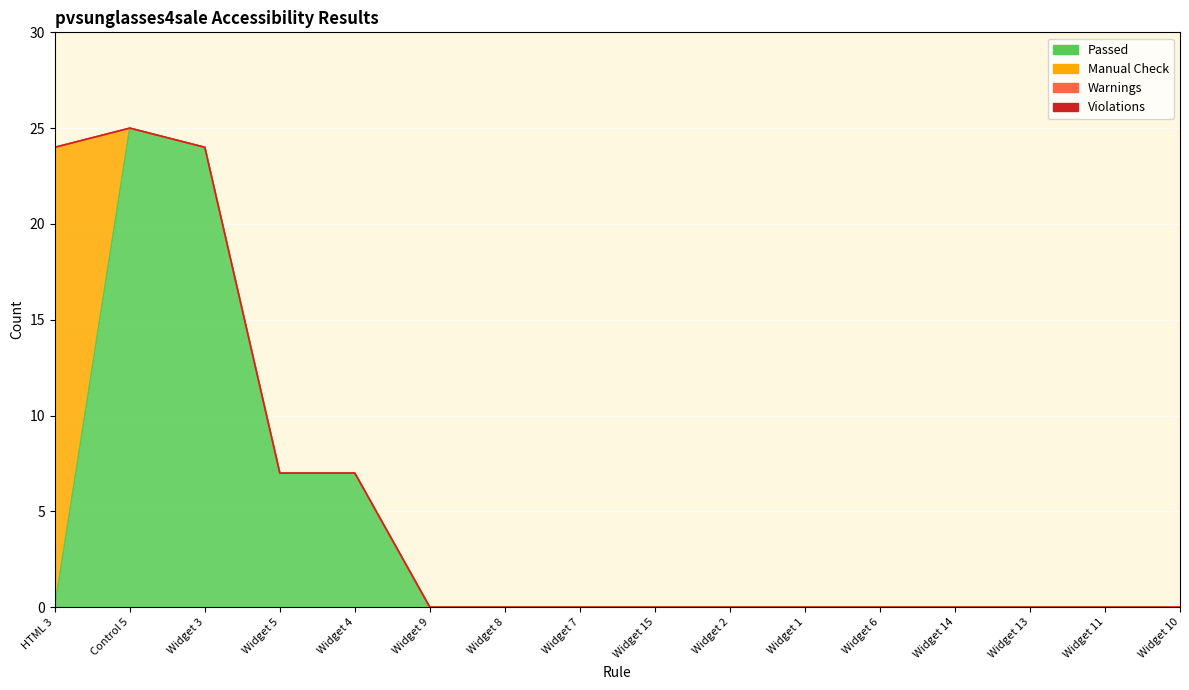

What is the maximum value shown in the chart?

25